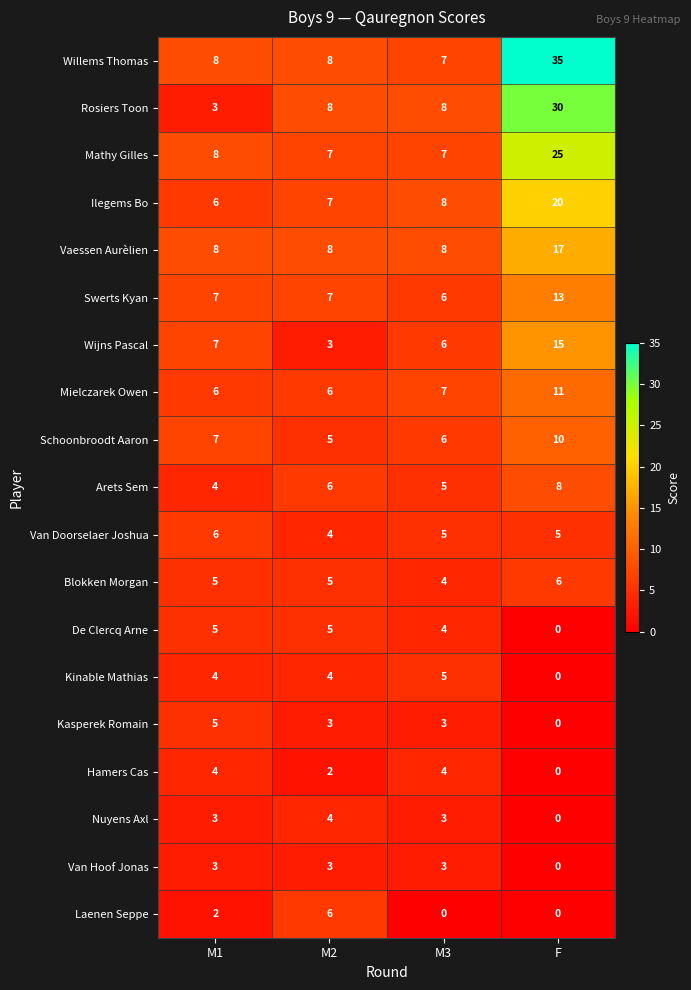

What is the greatest value displayed?

35